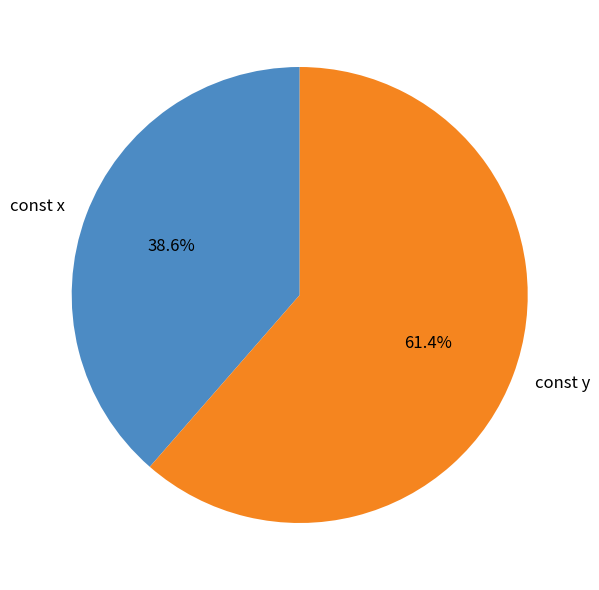

The const x slice represents 25% of the pie. True or false?

False